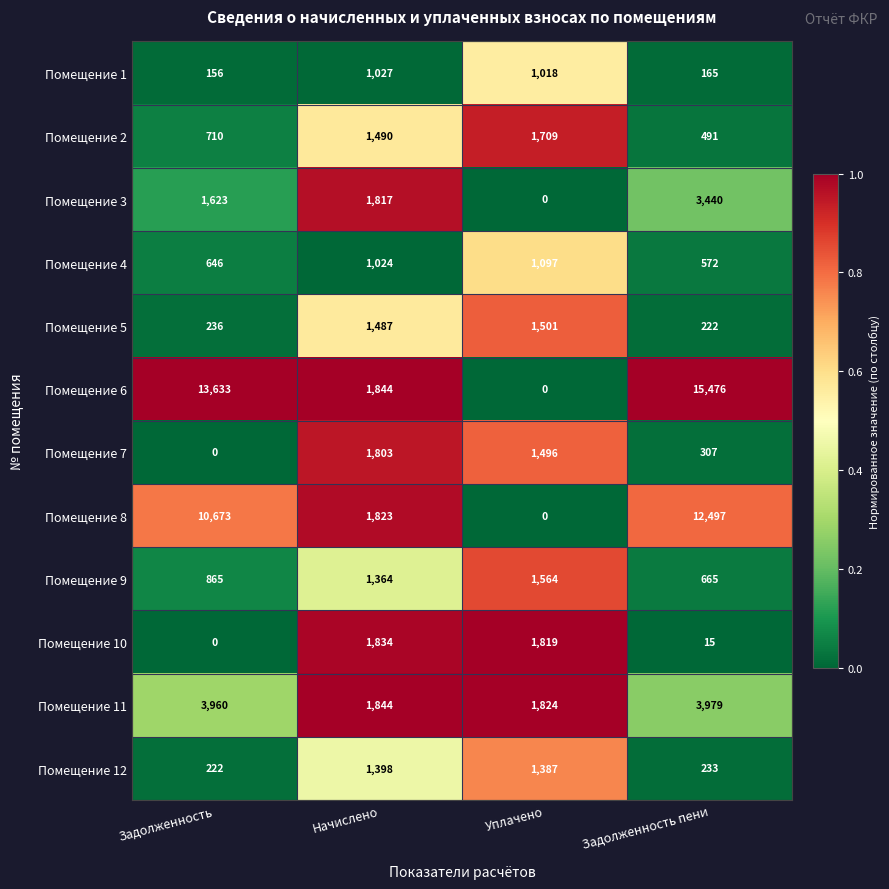

What is the spread (max minus min) of values at Начислено?

820